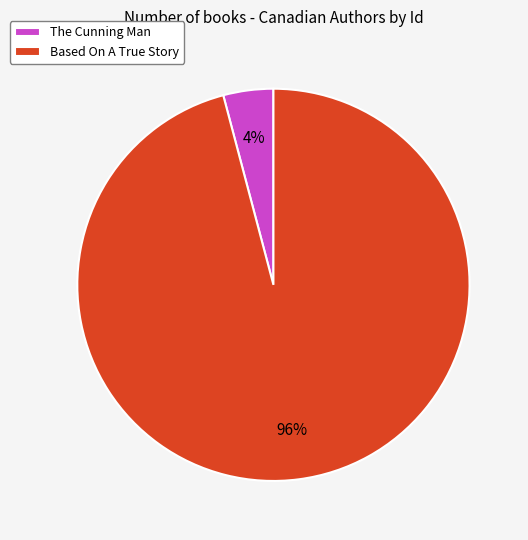

To the nearest percent, what is the average slice percentage?

50%